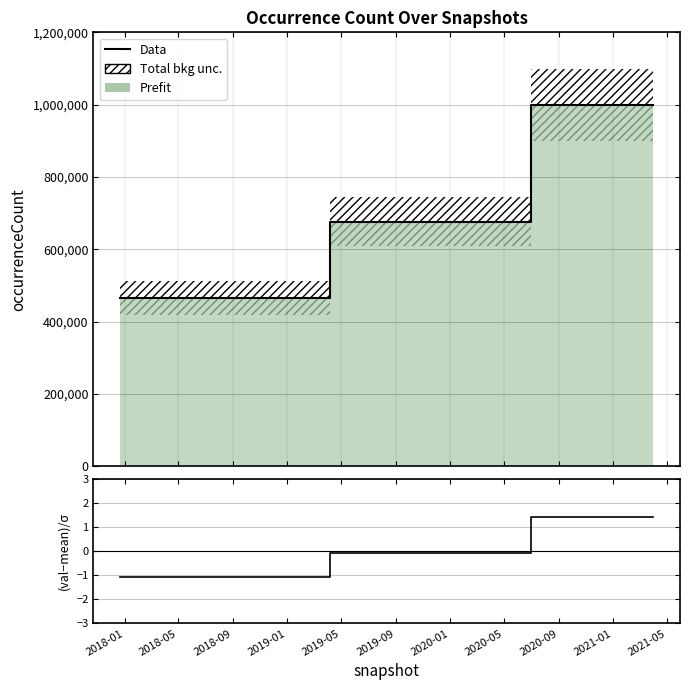

Where is (val-mean)/σ nearest to the value 0?

2019-09